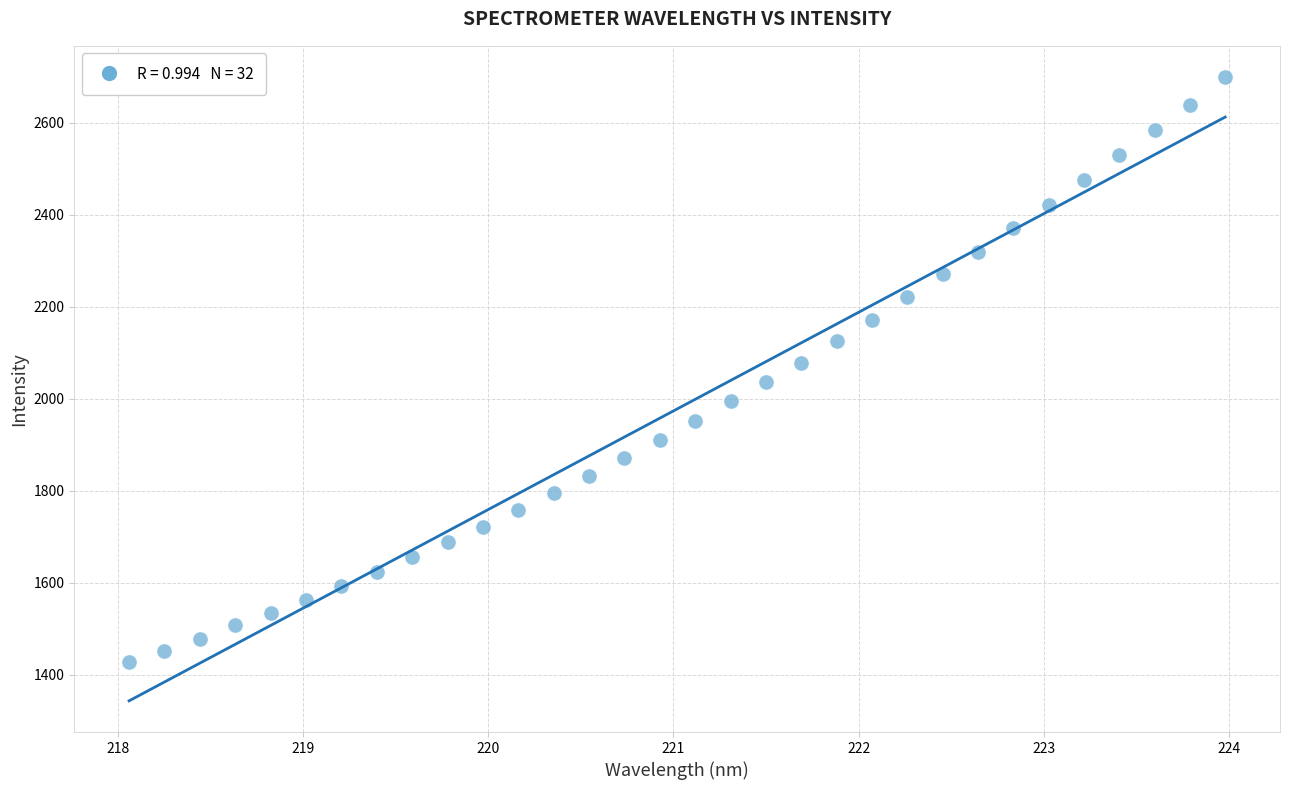

What is the range of Y values (max minus min)?

1272.0